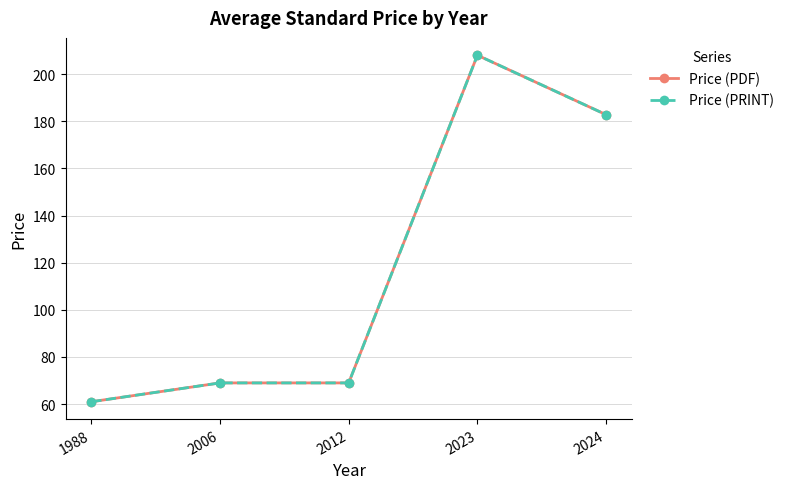

True or false: Price (PDF) has a value of 85.5 at 1988.

False